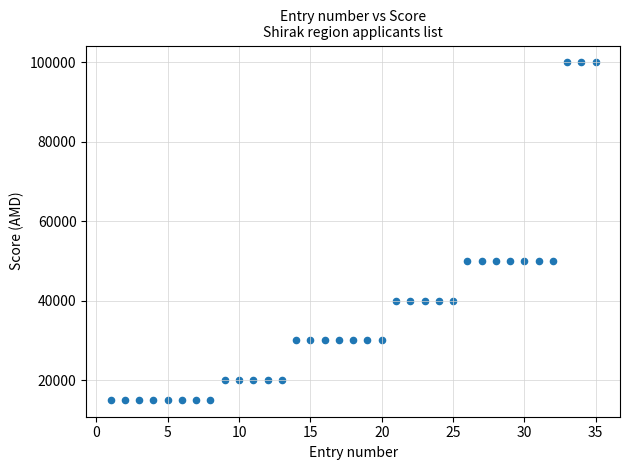

What is the range of Y values (max minus min)?

85000